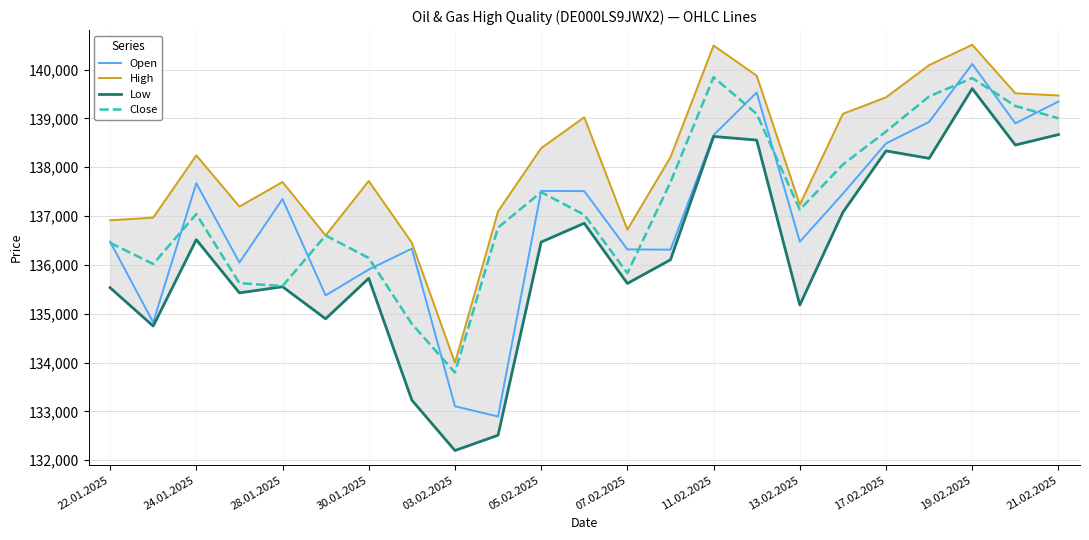

What is the highest value of the Close series?

139845